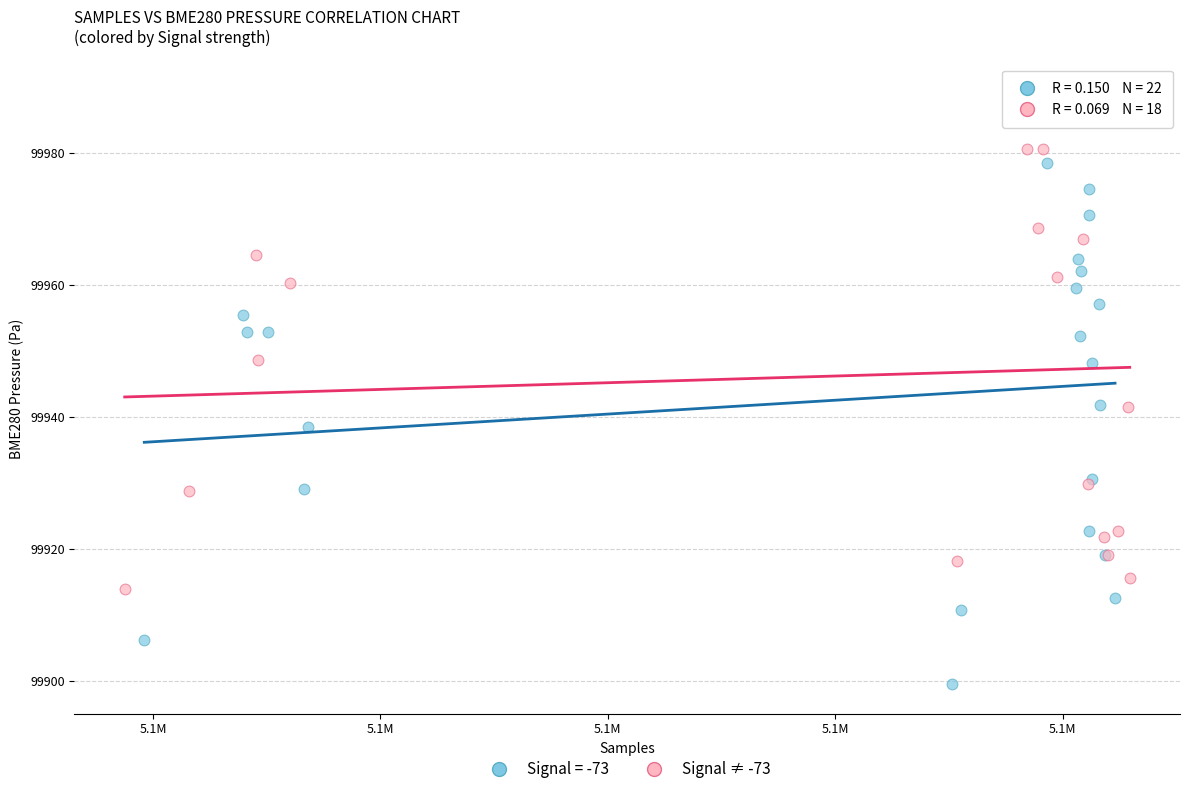

Which series contains the lowest Y value?

Signal = -73